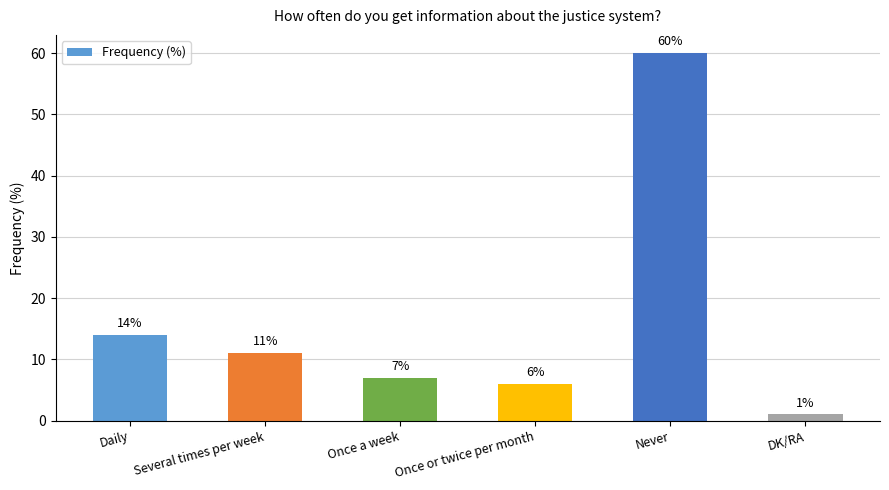

The chart shows a value of 3 at Once a week. True or false?

False